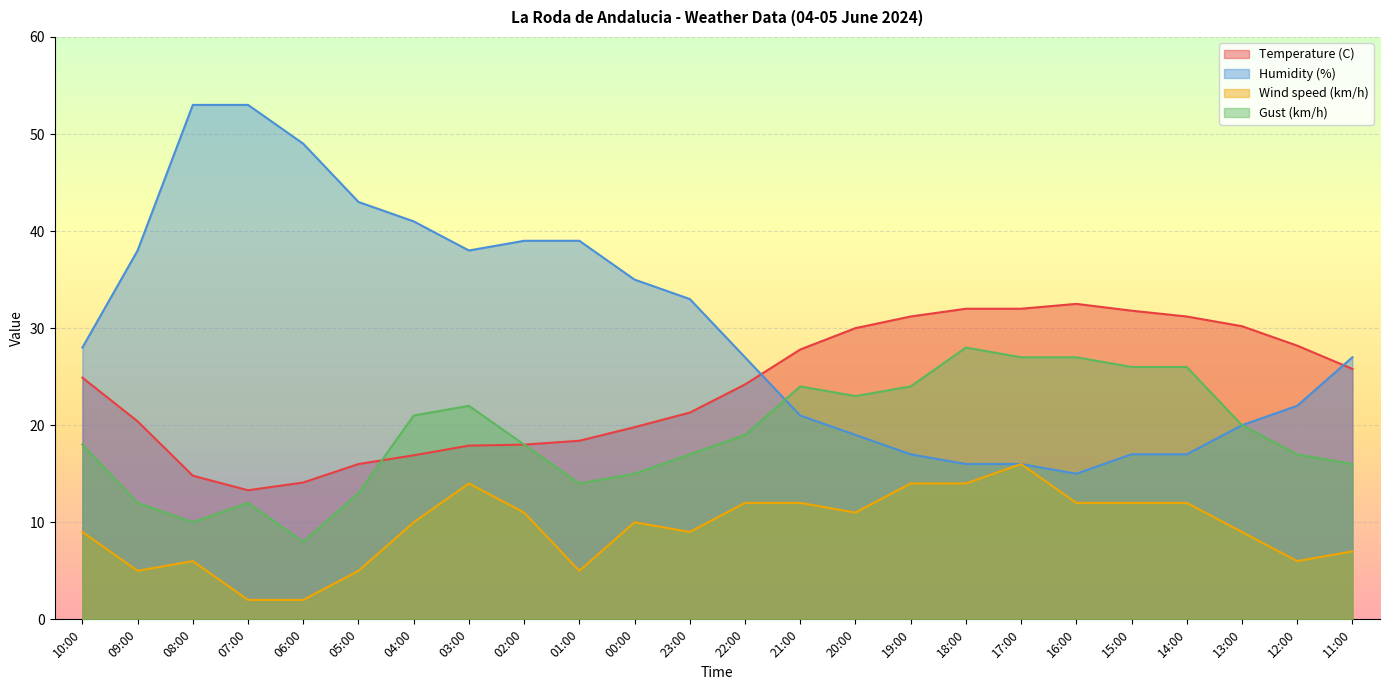

Rank the series at 17:00 from lowest to highest value.

Humidity (%), Wind speed (km/h), Gust (km/h), Temperature (C)